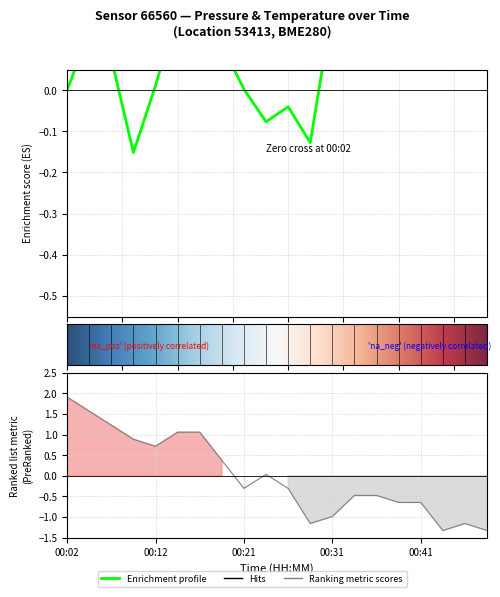

Between 00:02 and 00:26, which is larger?

00:02